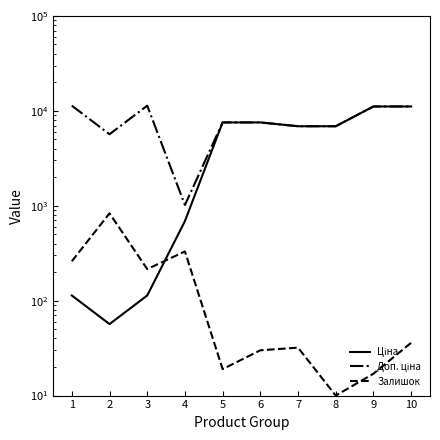

What is the total value across all series at 4?

2036.9